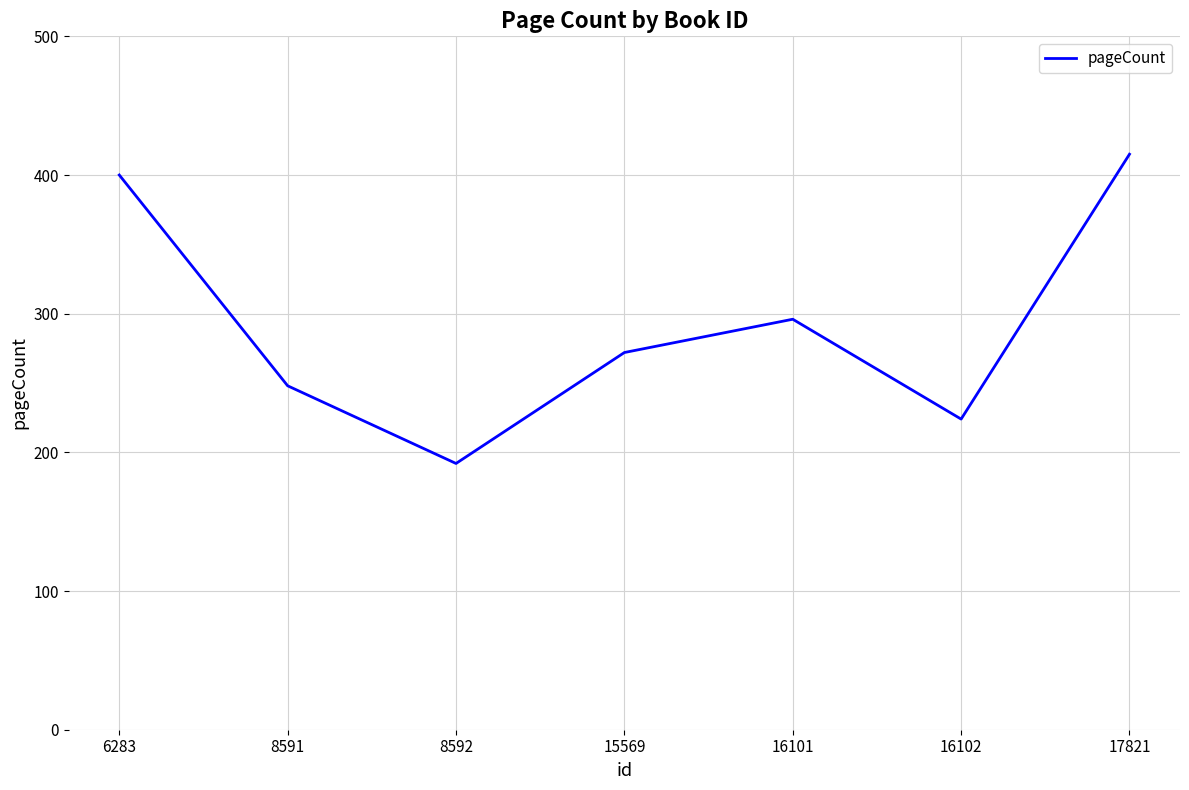

What is the greatest value displayed?

415